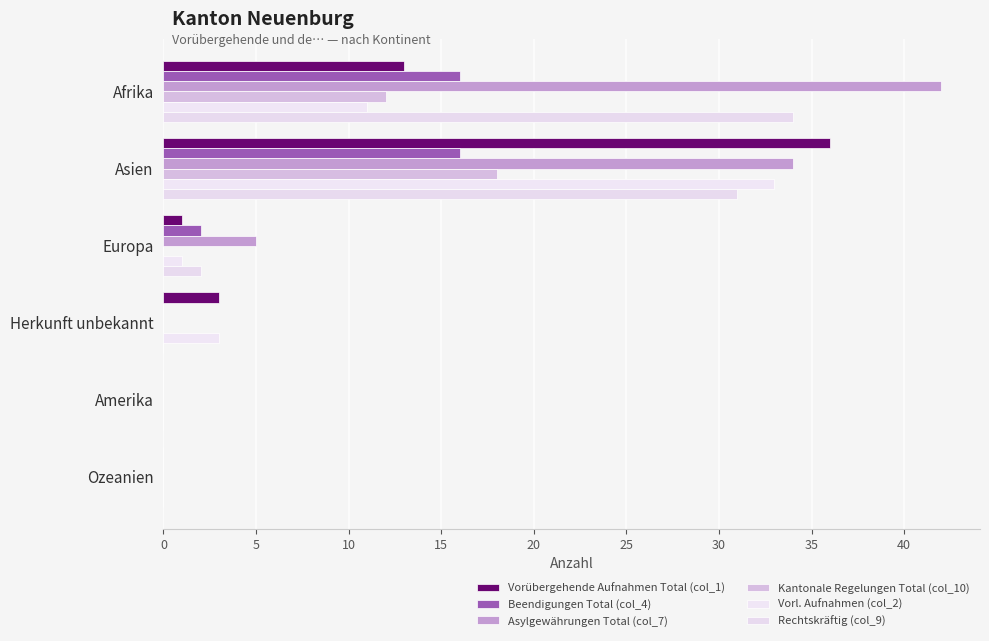

How many series are shown in this chart?

6